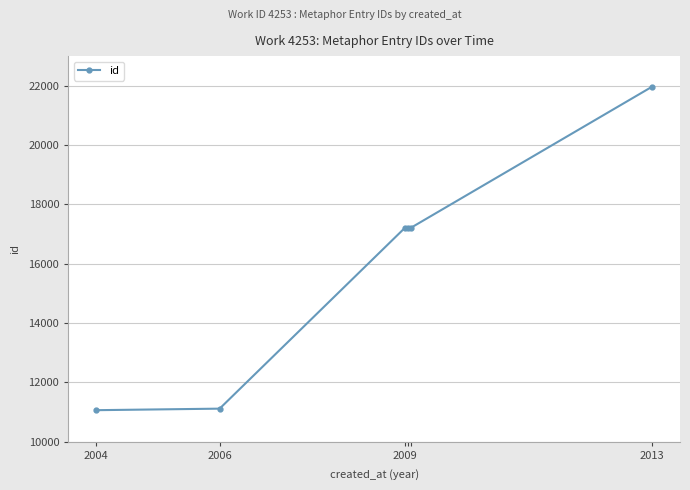

What is the value of the 3rd point from the left?

17214